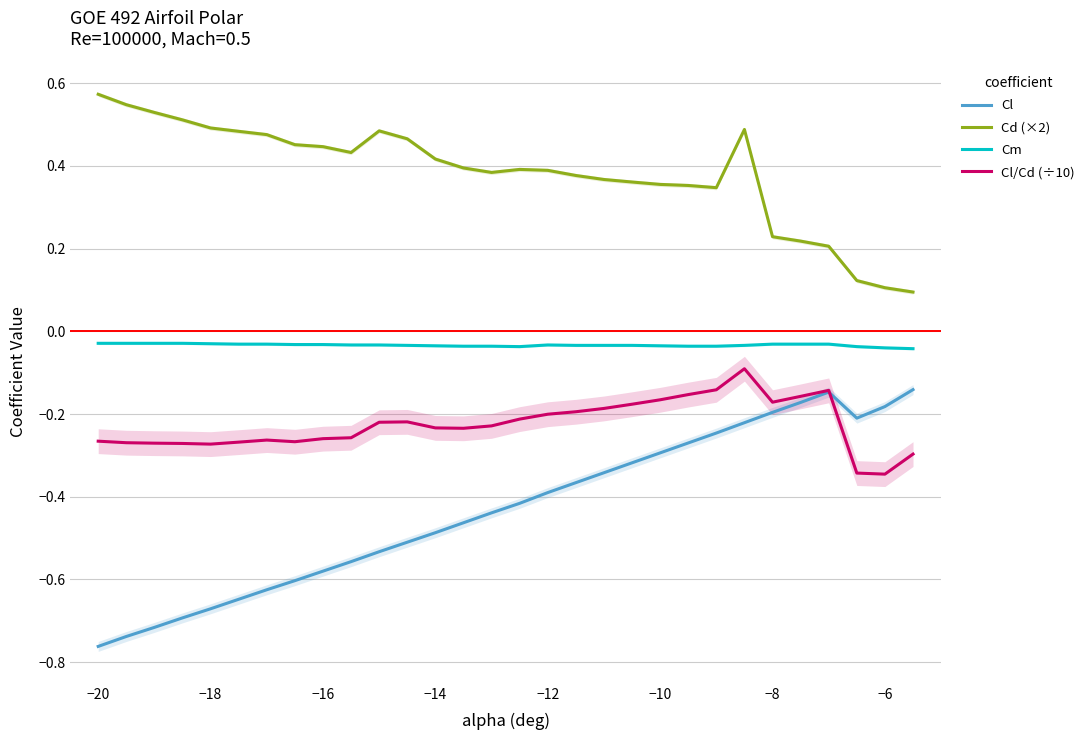

Is it true that Cd (×2) equals 0.3 at −8?

False